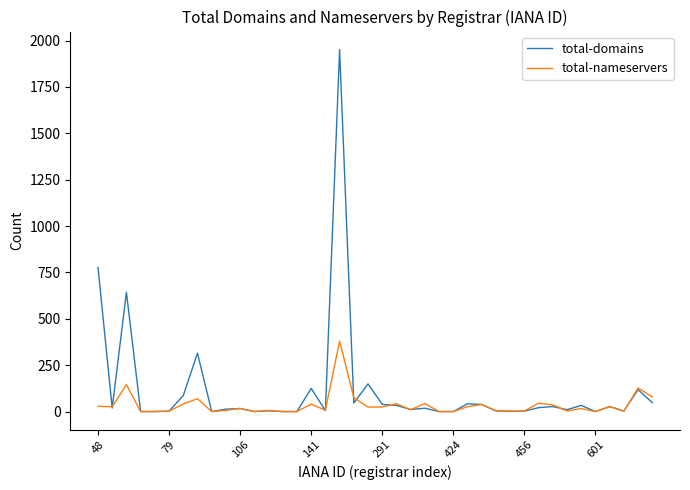

Which series has the largest range (max minus min)?

total-domains